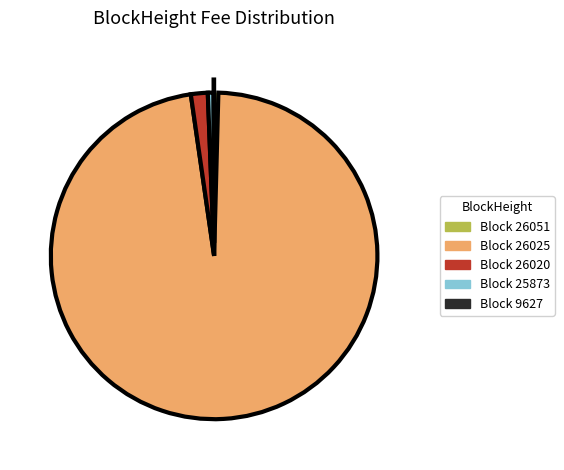

Is there a majority slice in this chart?

Yes